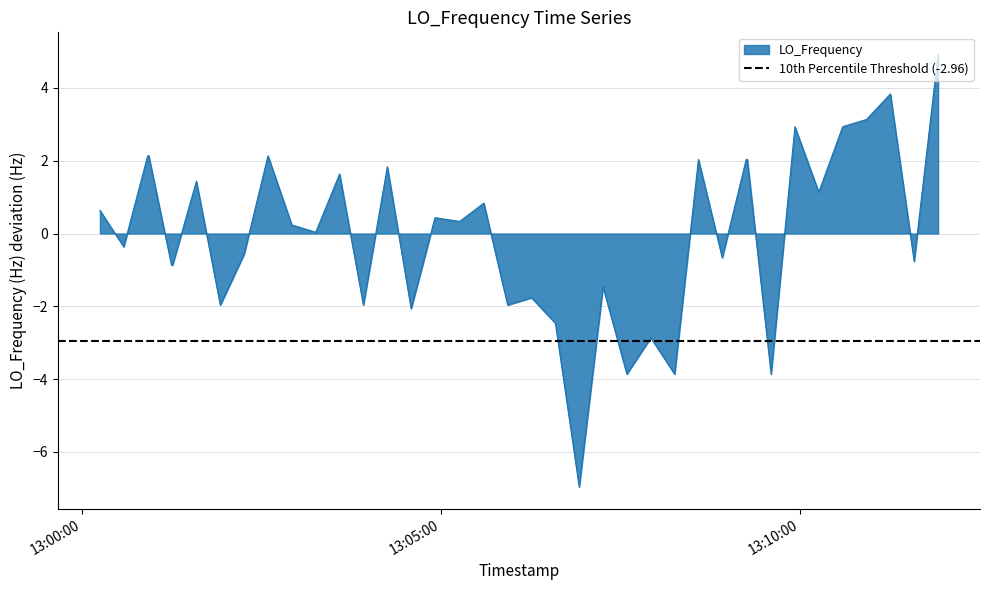

How many points are higher than both their immediate neighbors (excluding endpoints)?

12